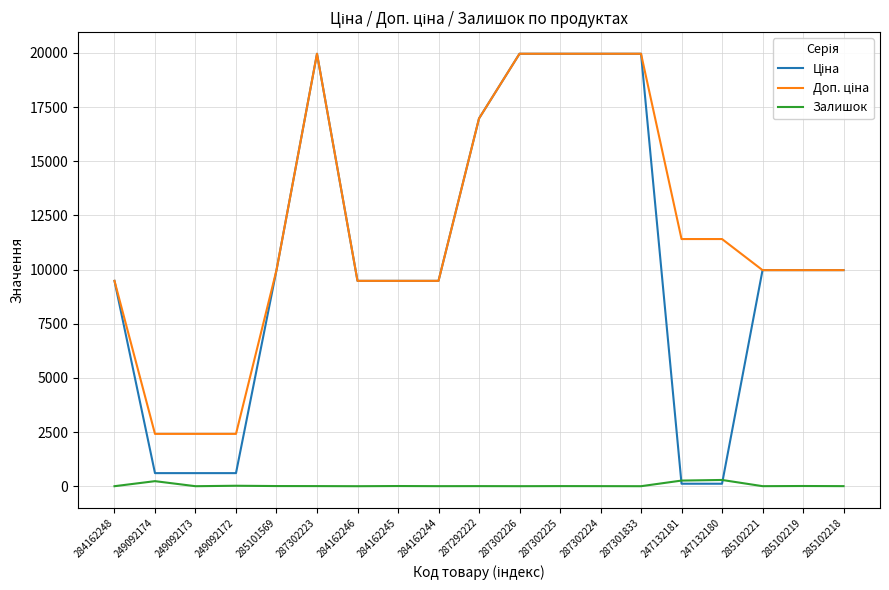

Is it true that Залишок equals 233.0 at 249092174?

True